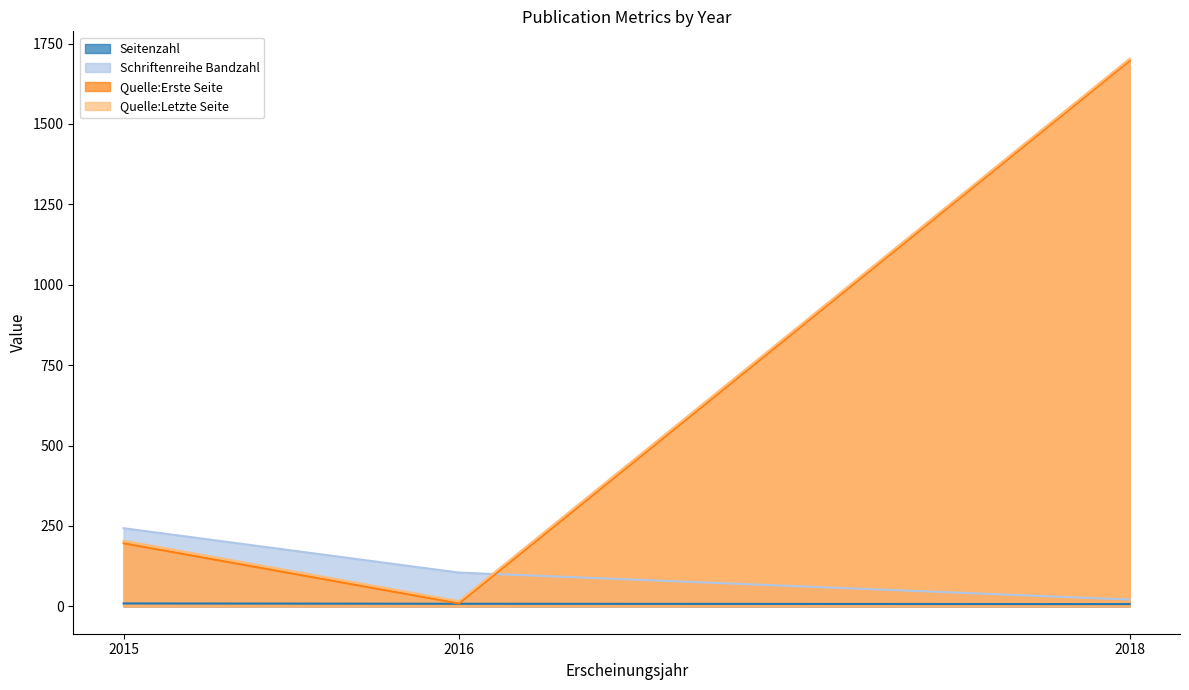

At which category is the sum across all series the highest?

2018